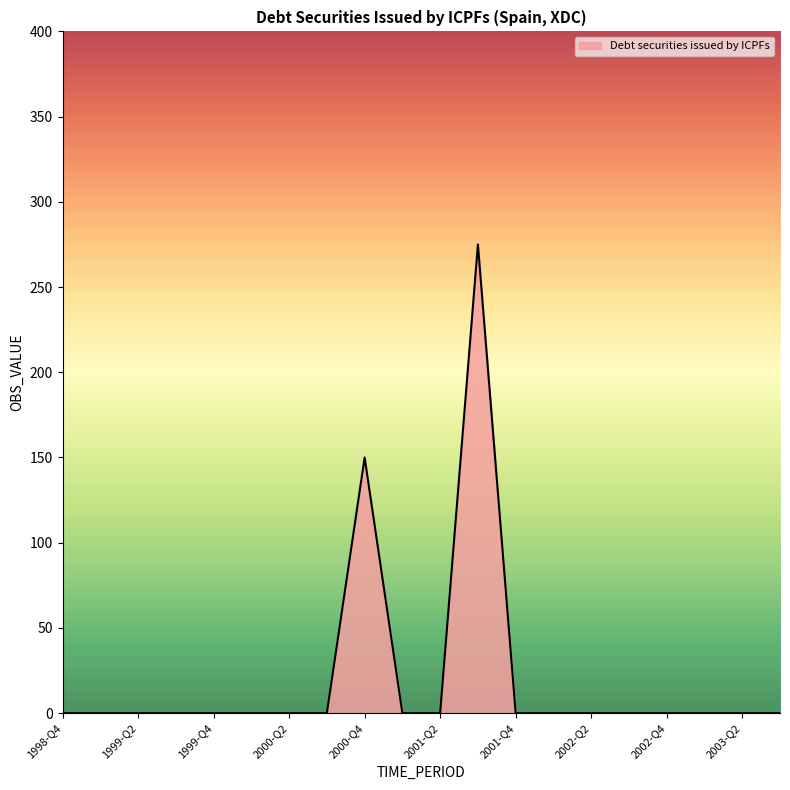

What is the sum of all values?

425